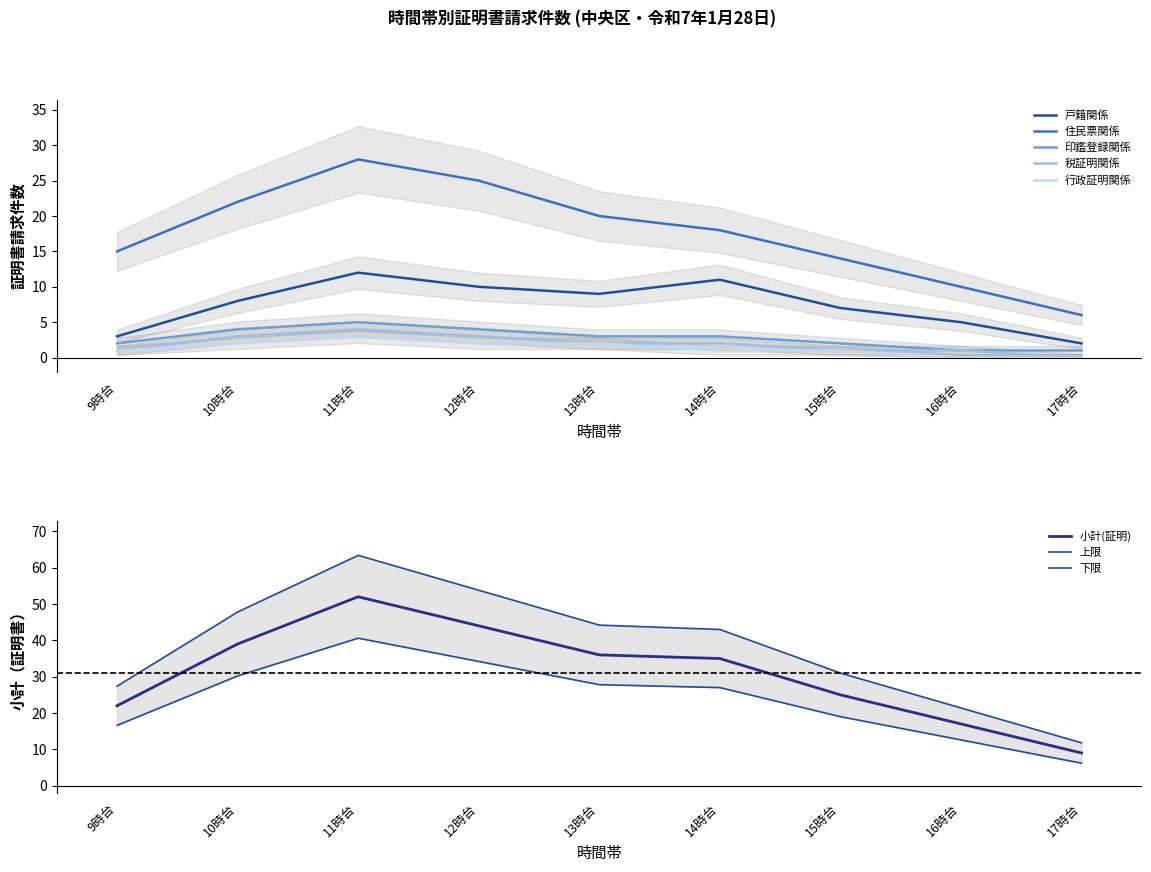

Which series has the widest spread of values?

小計(証明)